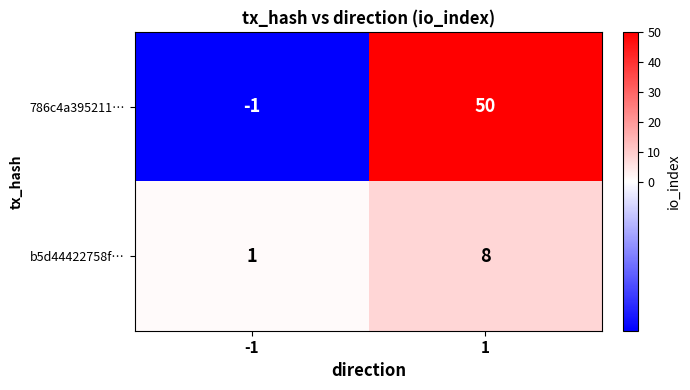

True or false: 786c4a395211… has a value of 0 at -1.

False